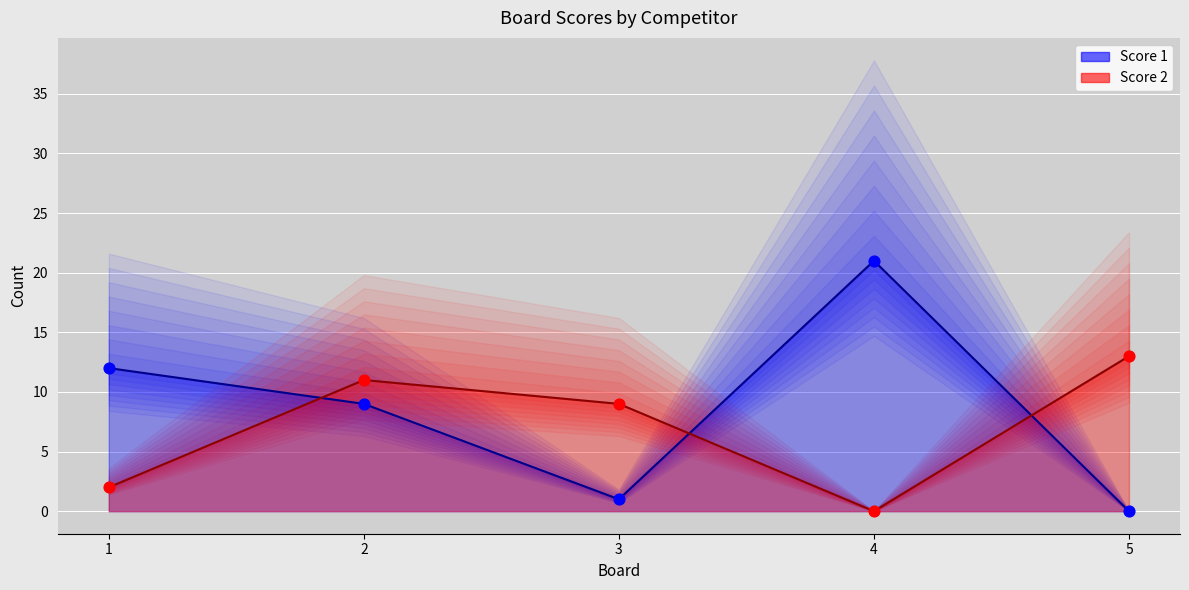

What is the total value across all series at 1?

14